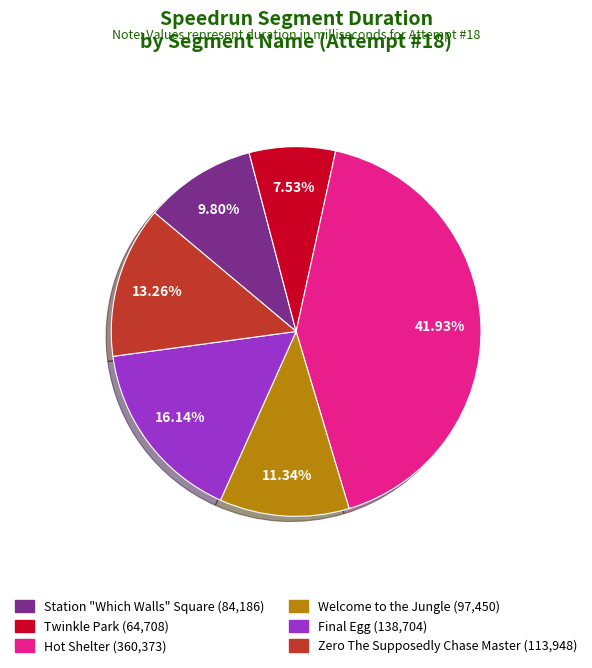

Is there any slice that represents more than half of the pie?

No